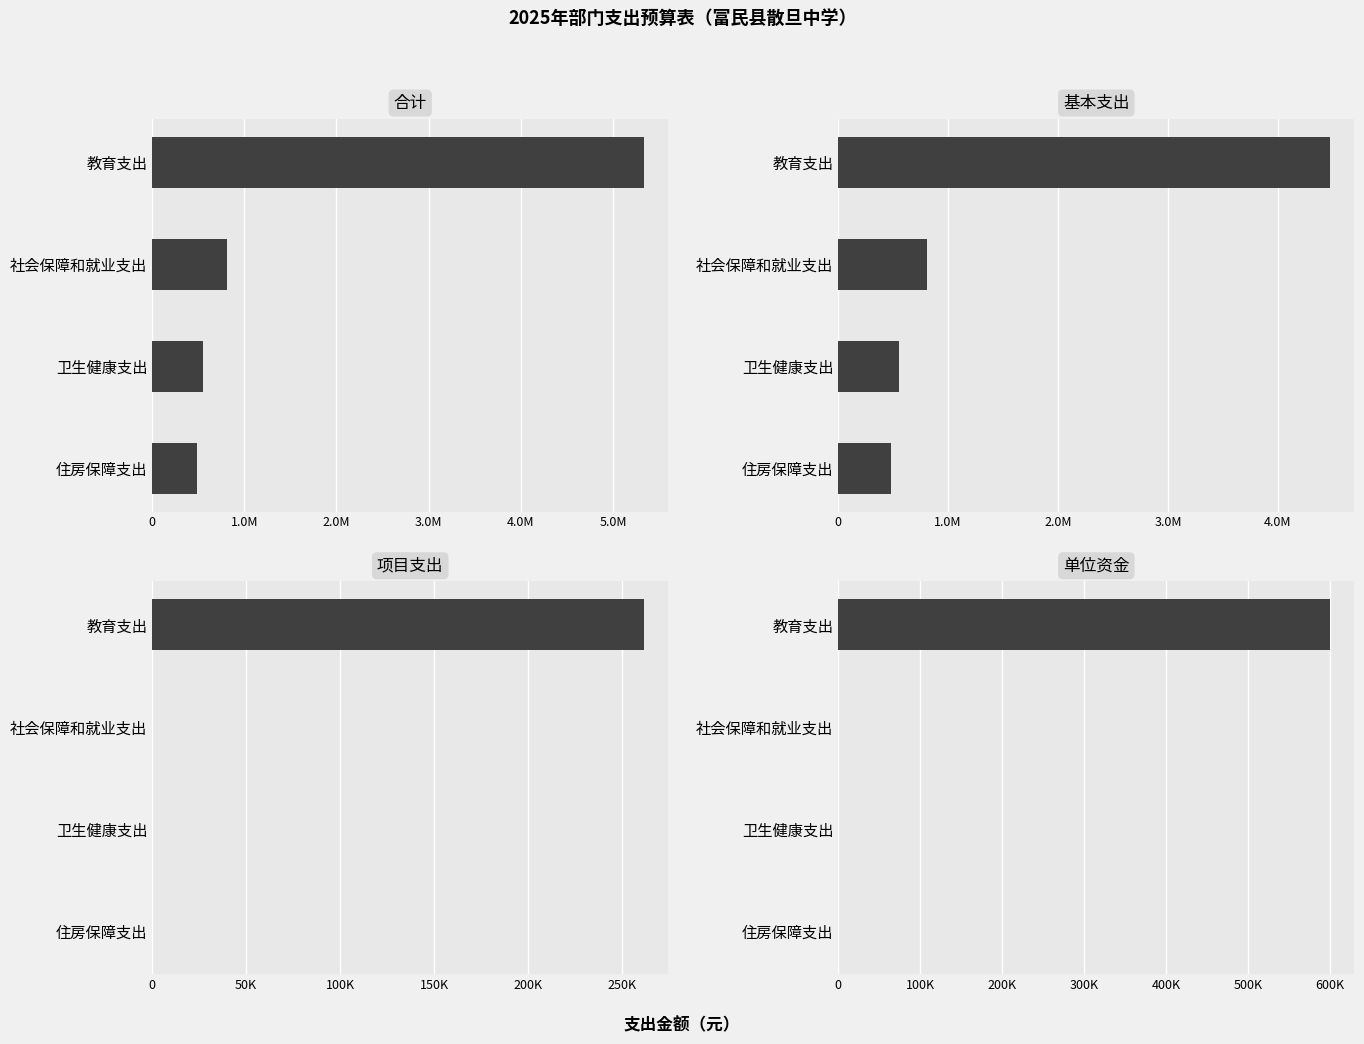

The value of 单位资金 at 教育支出 is 942462.6. True or false?

False